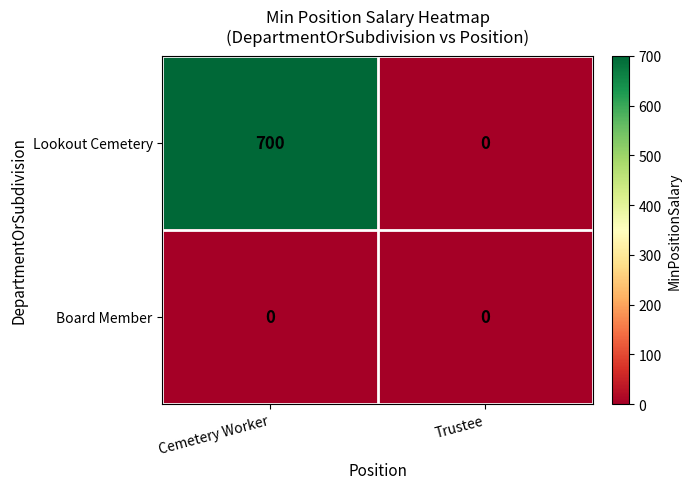

Which series changed the most between Cemetery Worker and Trustee?

Lookout Cemetery